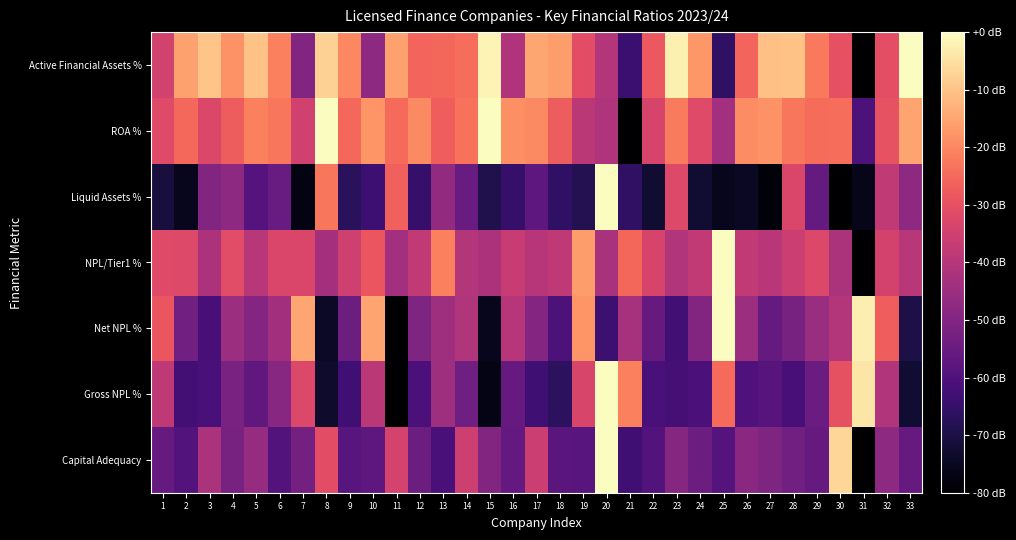

At 23, list the series in order from largest to smallest.

Active Financial Assets %, ROA %, Liquid Assets %, NPL/Tier1 %, Capital Adequacy, Gross NPL %, Net NPL %